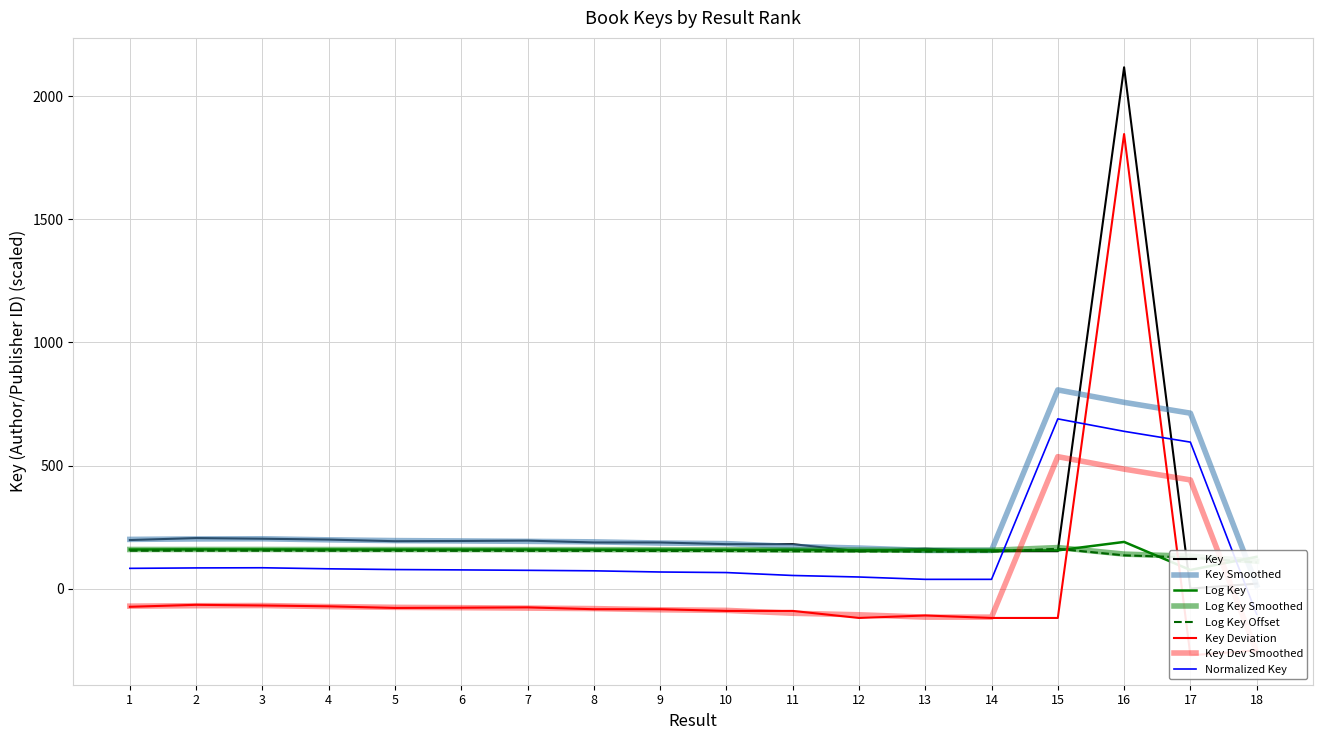

The chart shows a value of 79.3 at 13. True or false?

False